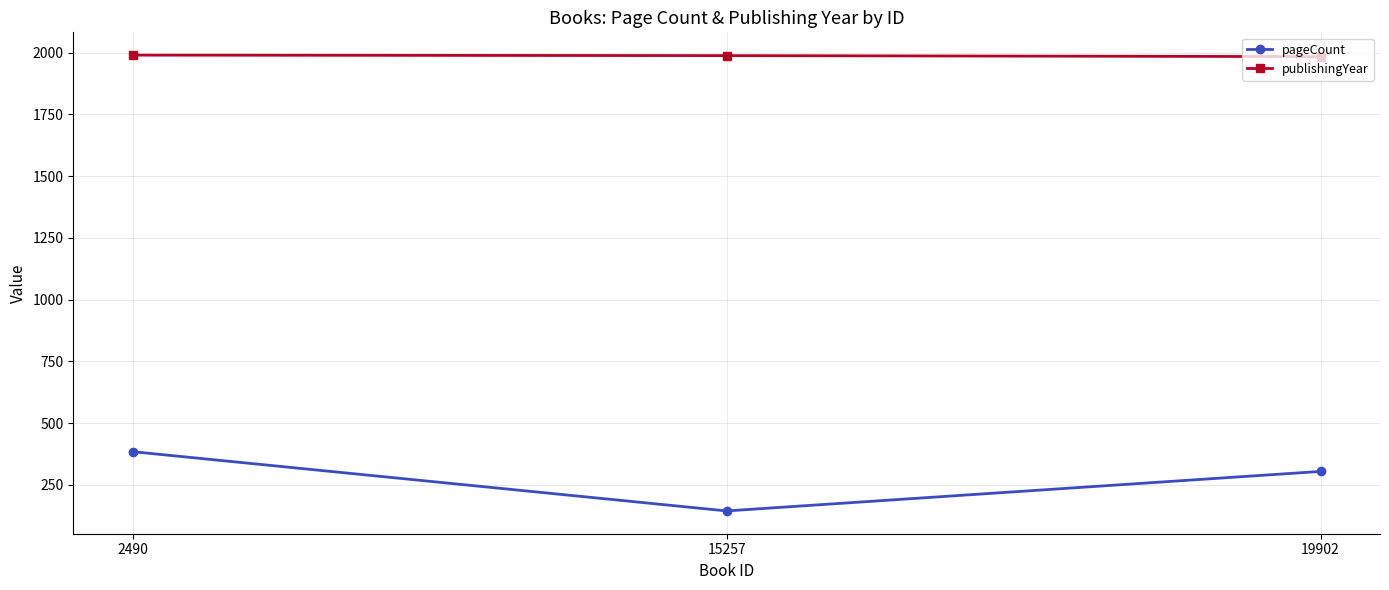

At how many categories does at least one series exceed 1836?

3